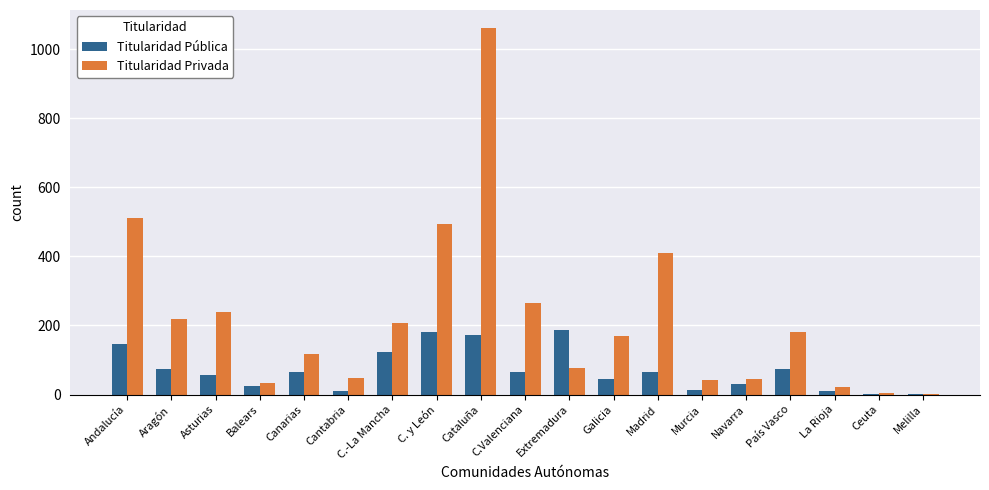

Is the value of Titularidad Privada at Madrid greater than the value of Titularidad Pública at C.Valenciana?

Yes